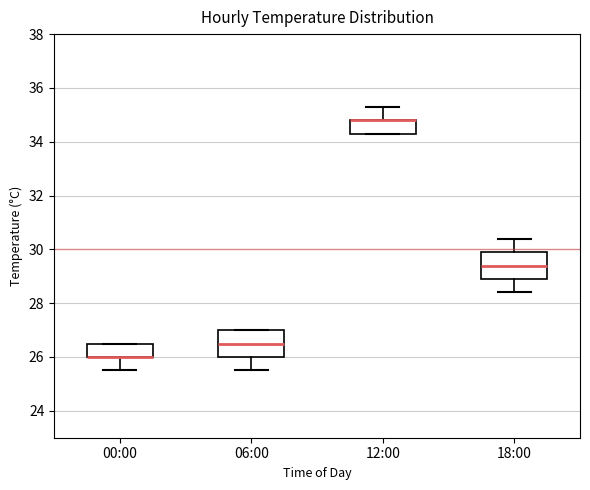

Reading left to right, transcribe this box plot: for each box, give where its median line is, the range the box spans, and where its two whiskers end, as read against the y-axis. The values are not printed on the chart, so give them approximately, as read against the axis.

00:00: median 26.0 (drawn on the box's lower edge), box 26.0 to 26.6, whiskers 25.6 to 26.6
06:00: median 26.6, box 26.0 to 27.0, whiskers 25.6 to 27.0
12:00: median 34.8 (drawn on the box's upper edge), box 34.4 to 34.8, whiskers 34.4 to 35.4
18:00: median 29.4, box 29.0 to 30.0, whiskers 28.4 to 30.4